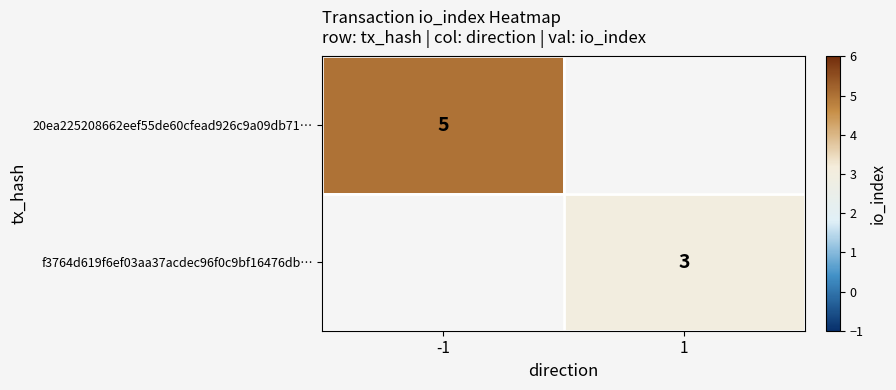

True or false: 20ea225208662eef55de60cfead926c9a09db71… has a value of 8.9 at -1.

False